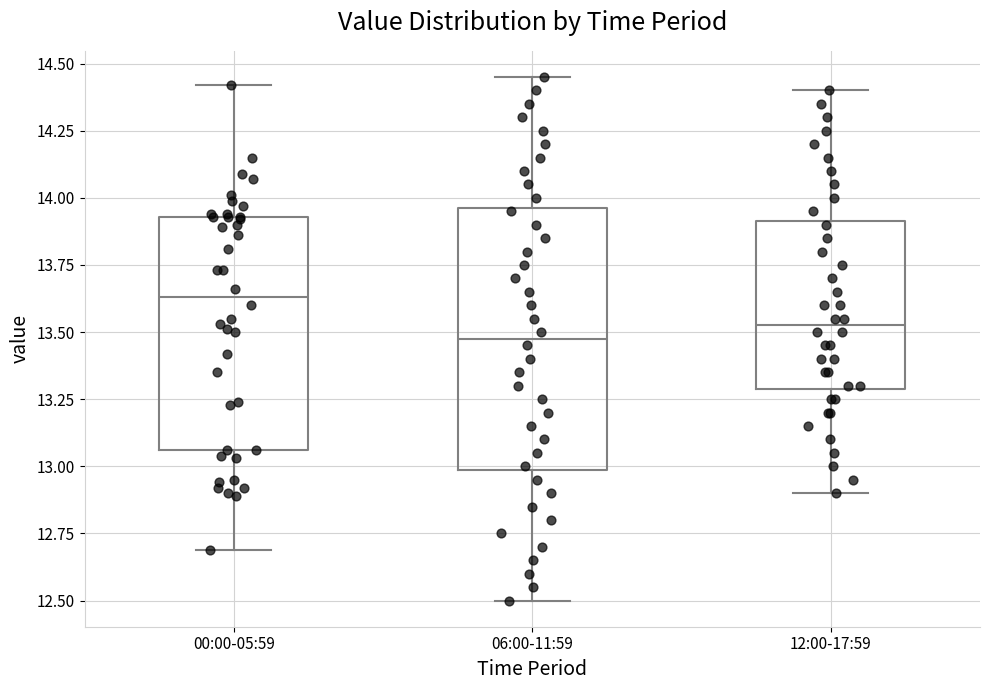

Reading left to right, read every box against the y-axis: the position of its median line, the range the box covers, and the ends of its whiskers. The values are not printed on the chart, so give them approximately, as read against the axis.

00:00-05:59: median 13.65, box 13.05 to 13.95, whiskers 12.70 to 14.40
06:00-11:59: median 13.50, box 13.00 to 13.95, whiskers 12.50 to 14.45
12:00-17:59: median 13.55, box 13.30 to 13.90, whiskers 12.90 to 14.40